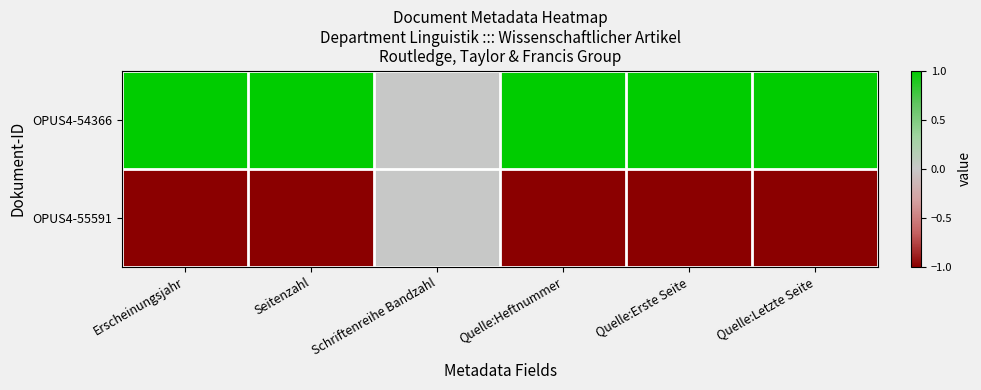

How many values in the OPUS4-54366 series are below 1?

1